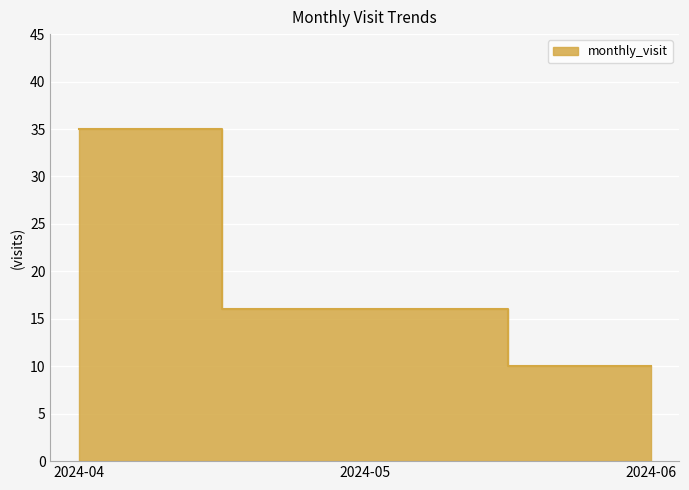

Between 2024-04 and 2024-05, which is larger?

2024-04